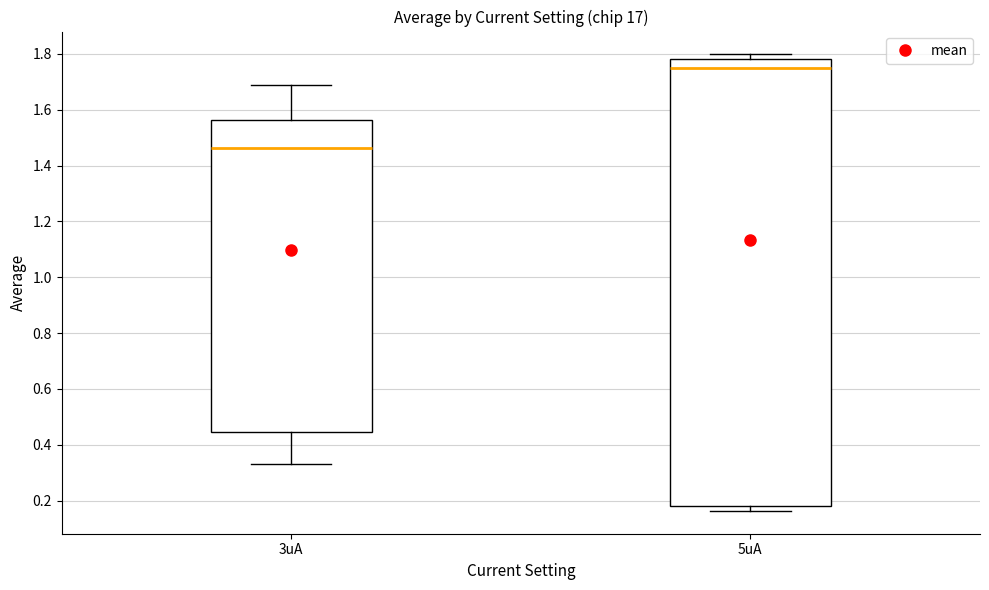

Which box has the highest median line?

5uA